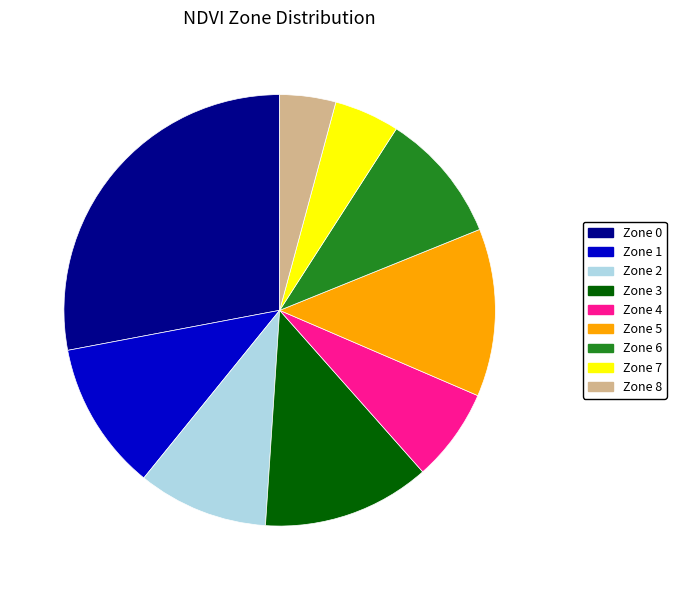

True or false: Zone 5 accounts for 1% of the total.

False